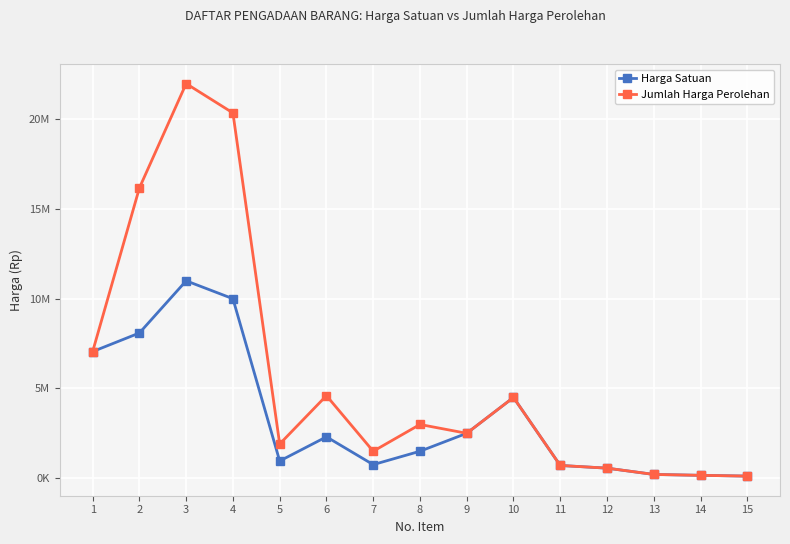

In Jumlah Harga Perolehan, how many points are lower than both neighbors (excluding endpoints)?

3